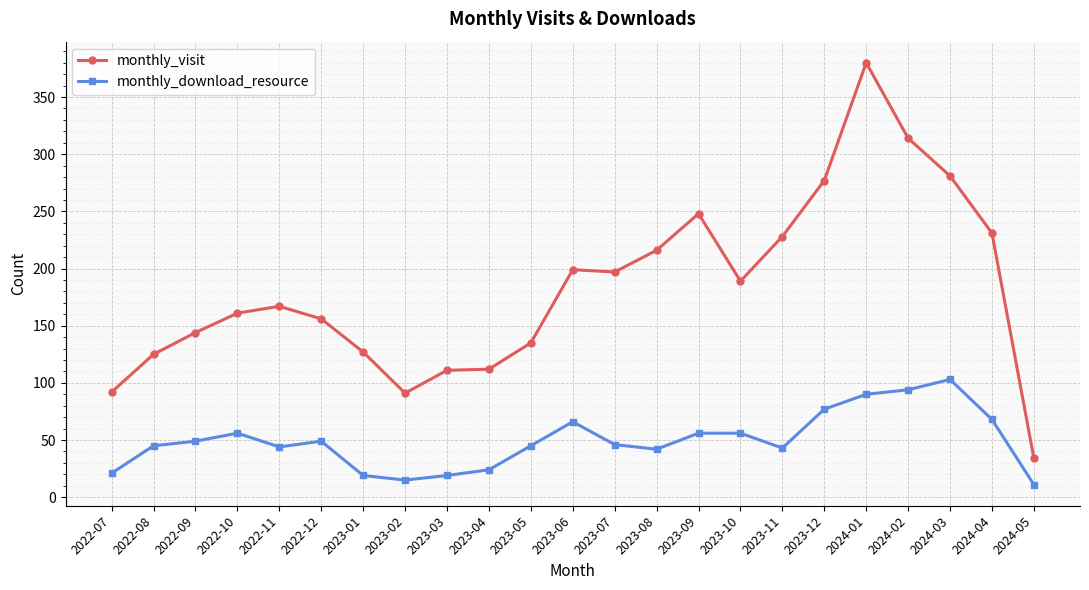

What is the value of the monthly_download_resource point at the 1st from the left?

21